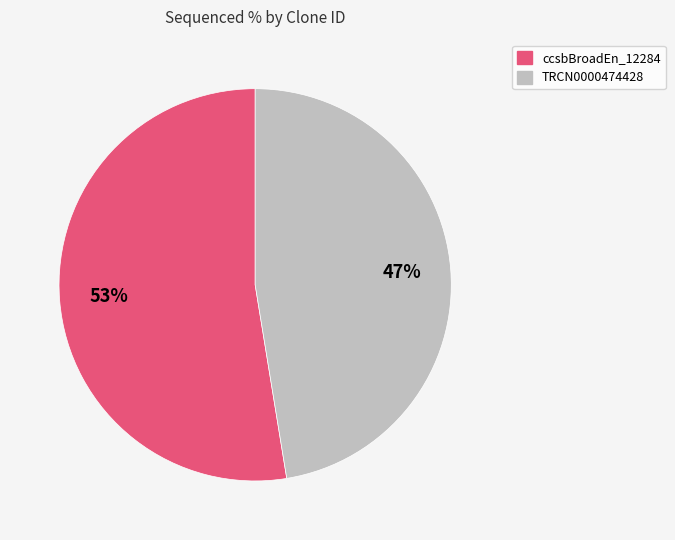

Is there a majority slice in this chart?

Yes